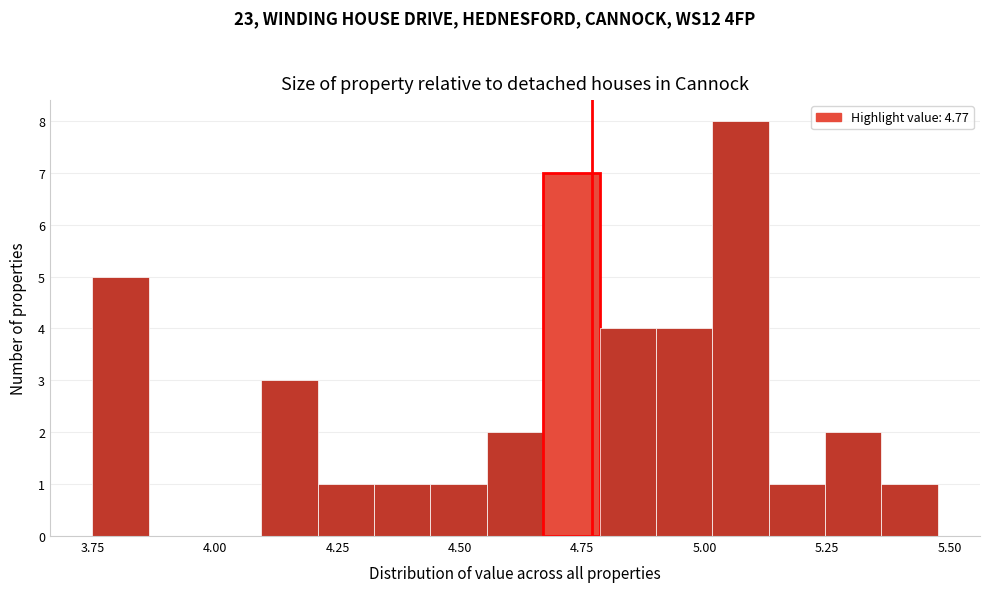

Around what value on the x-axis is the tallest bar? Give the approximate position of its centre, as read against the axis.

5.05